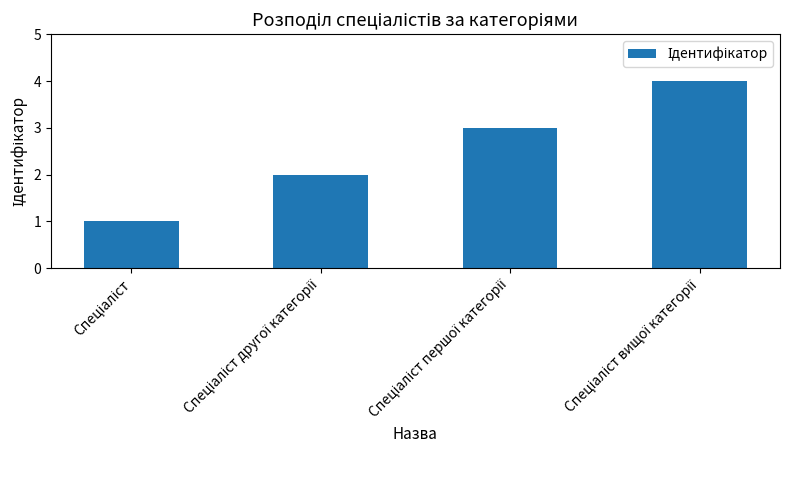

What is the sum of all values?

10